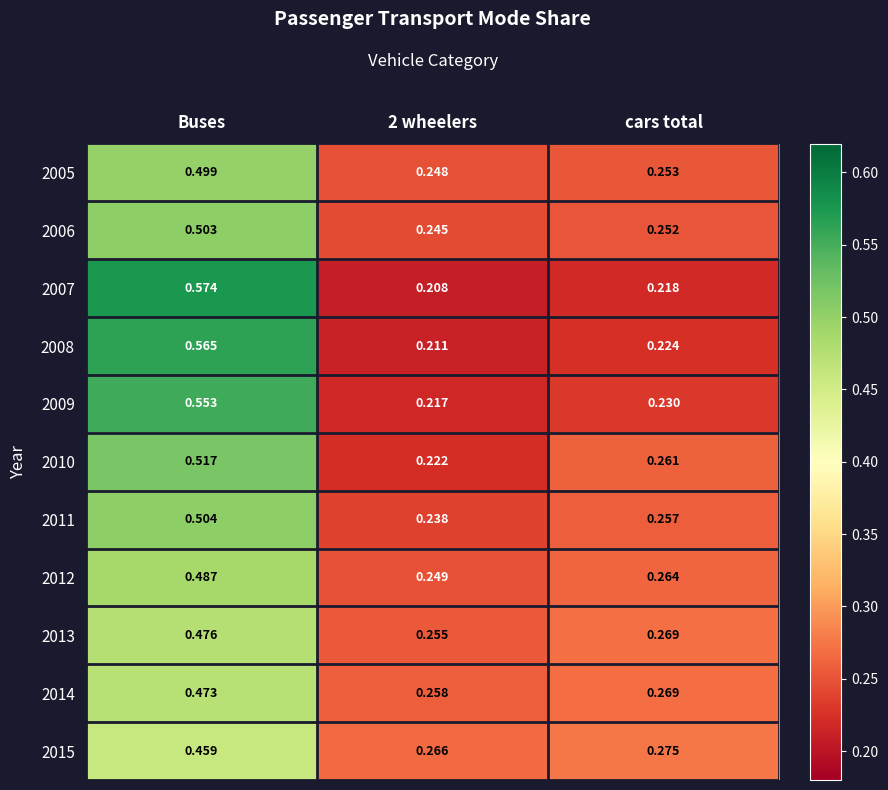

List the series in order of their peak value, lowest first.

2015, 2014, 2013, 2012, 2005, 2006, 2011, 2010, 2009, 2008, 2007